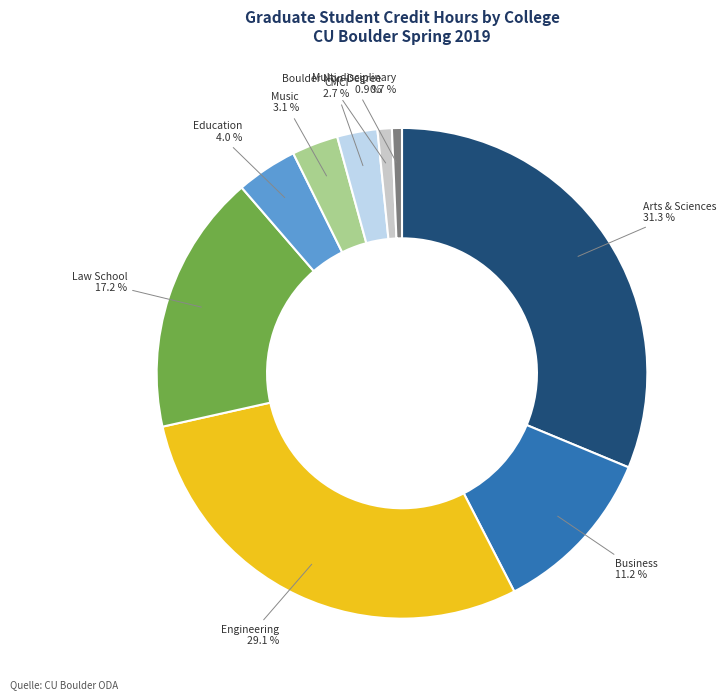

Does any single category account for the majority?

No